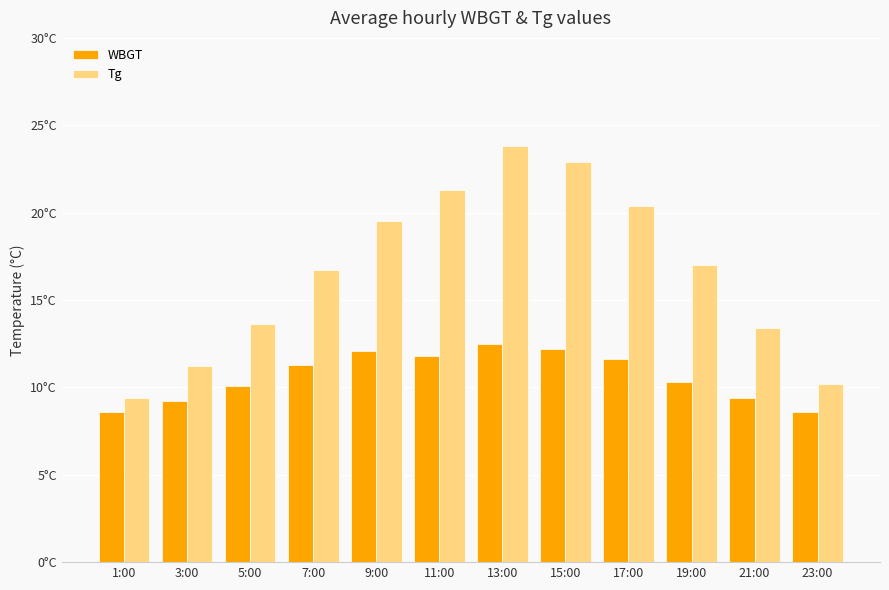

Are the bars grouped side by side (vs. stacked)?

Yes